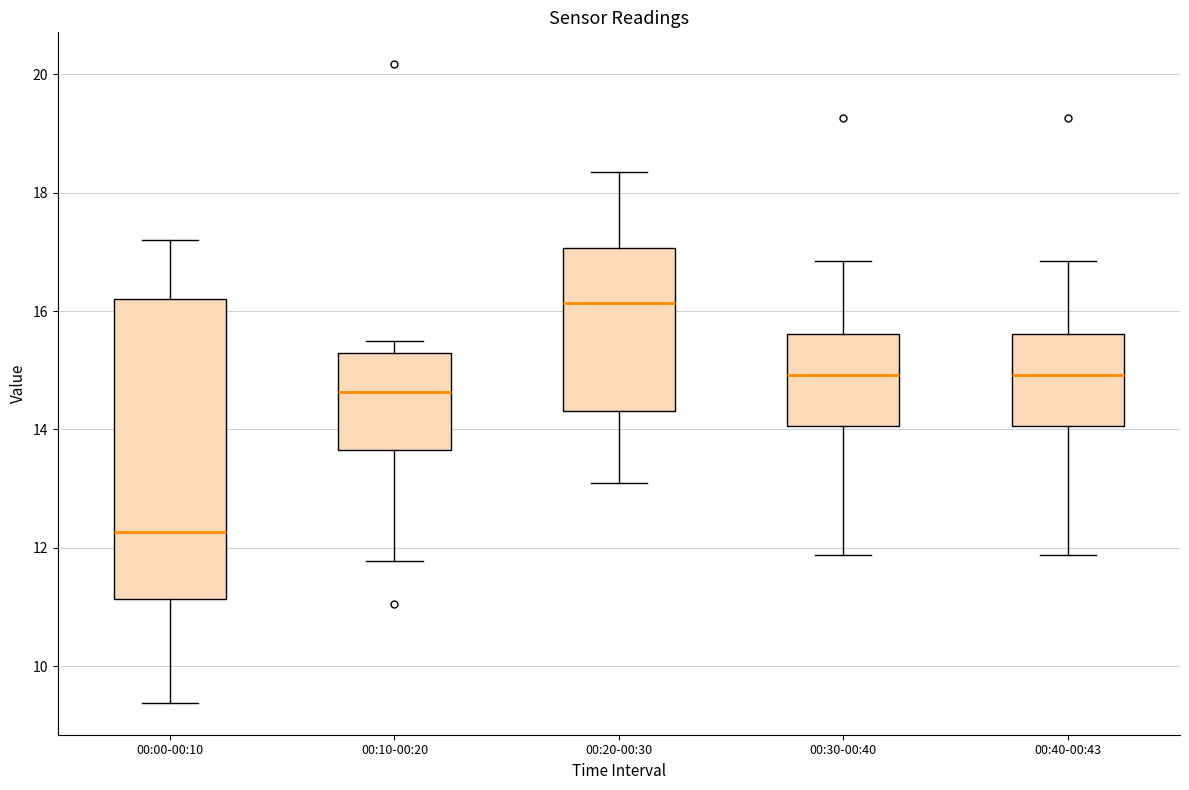

Reading left to right, transcribe this box plot: for each box, give where its median line is, the range the box spans, and where its two whiskers end, as read against the y-axis. The values are not printed on the chart, so give them approximately, as read against the axis.

00:00-00:10: median 12.2, box 11.2 to 16.2, whiskers 9.4 to 17.2
00:10-00:20: median 14.6, box 13.6 to 15.2, whiskers 11.8 to 15.6
00:20-00:30: median 16.2, box 14.4 to 17.0, whiskers 13.2 to 18.4
00:30-00:40: median 15.0, box 14.0 to 15.6, whiskers 11.8 to 16.8
00:40-00:43: median 15.0, box 14.0 to 15.6, whiskers 11.8 to 16.8